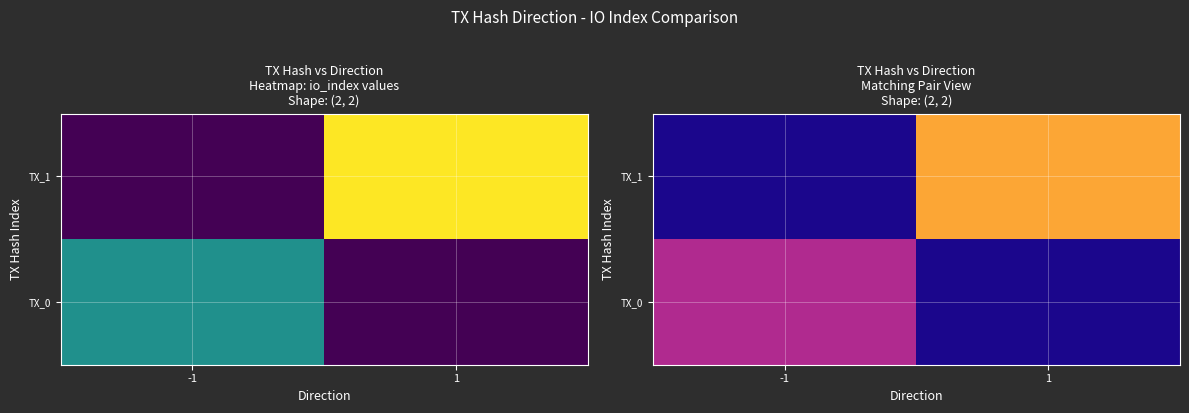

Which series has the largest total across all categories?

TX_1